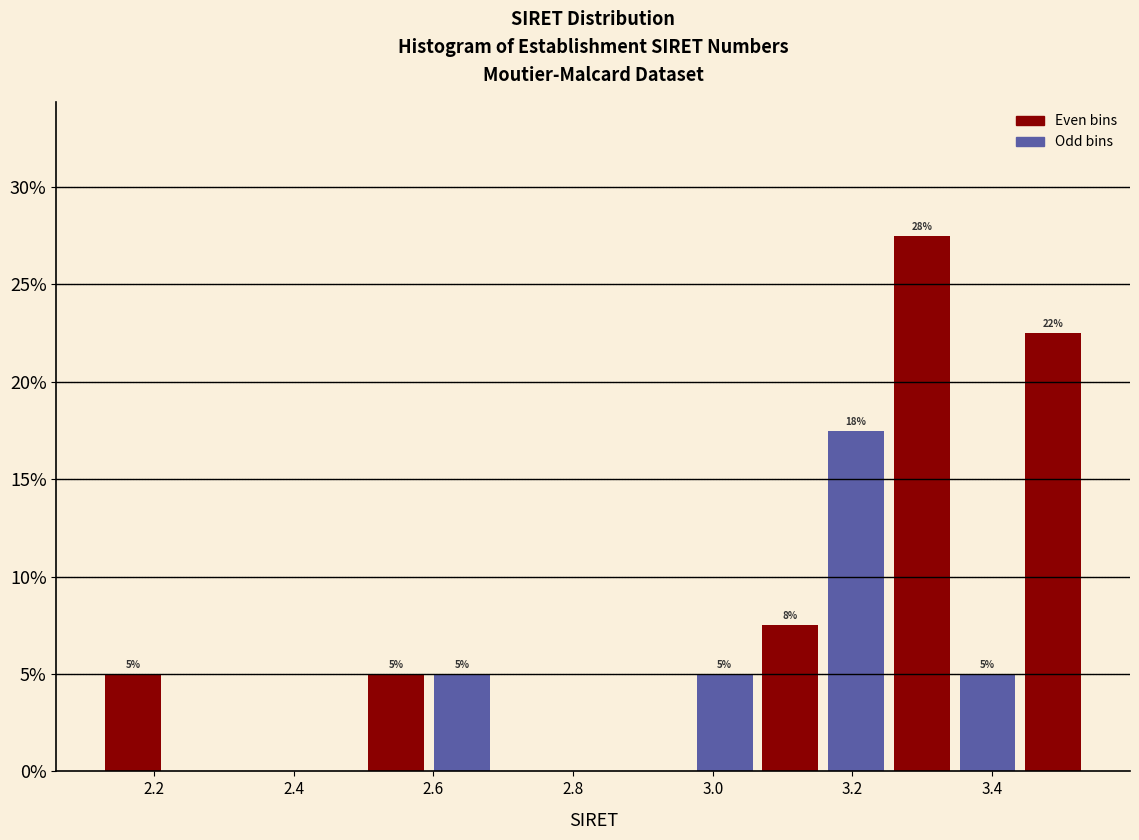

Which range on the x-axis has the tallest bar?

3.26 to 3.34